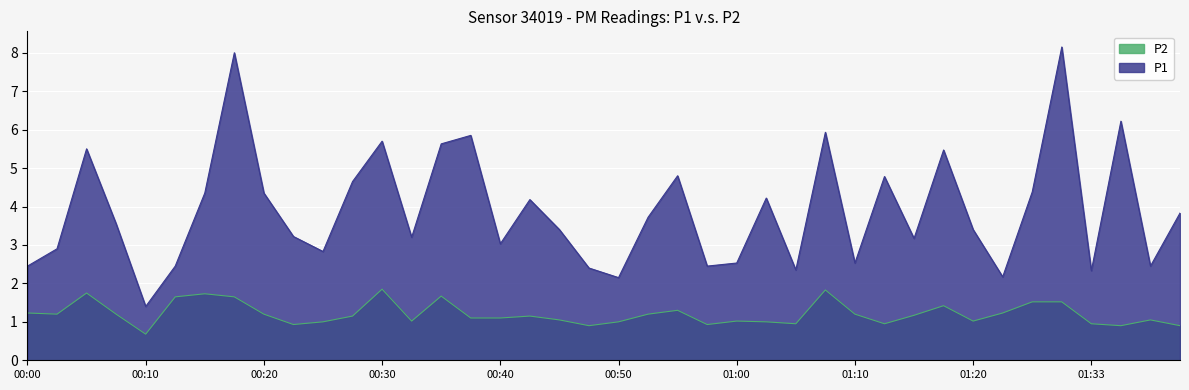

What is the minimum value shown in the chart?

0.7